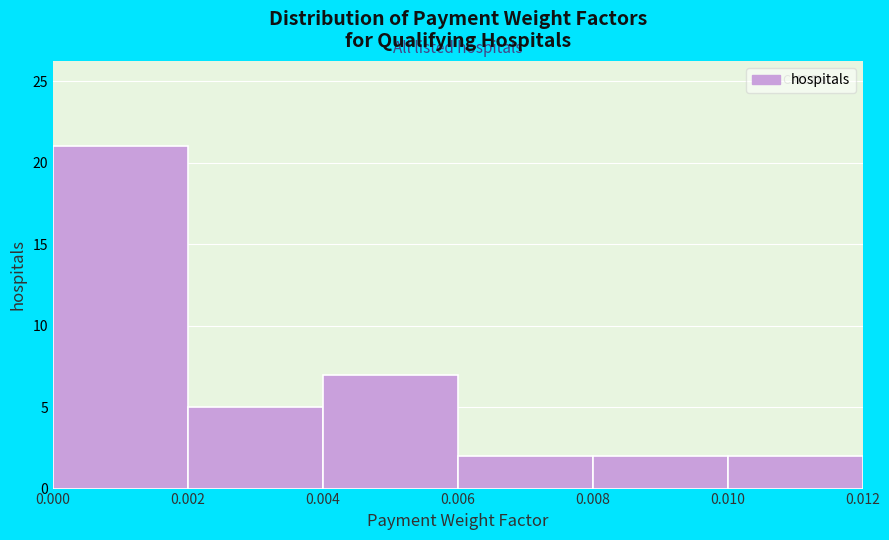

Reading left to right, transcribe this chart: for each bar, give the range it covers on the x-axis and its height. The values are not printed on the chart, so give them approximately, as read against the axis.

0.000 to 0.002: 21
0.002 to 0.004: 5
0.004 to 0.006: 7
0.006 to 0.008: 2
0.008 to 0.010: 2
0.010 to 0.012: 2